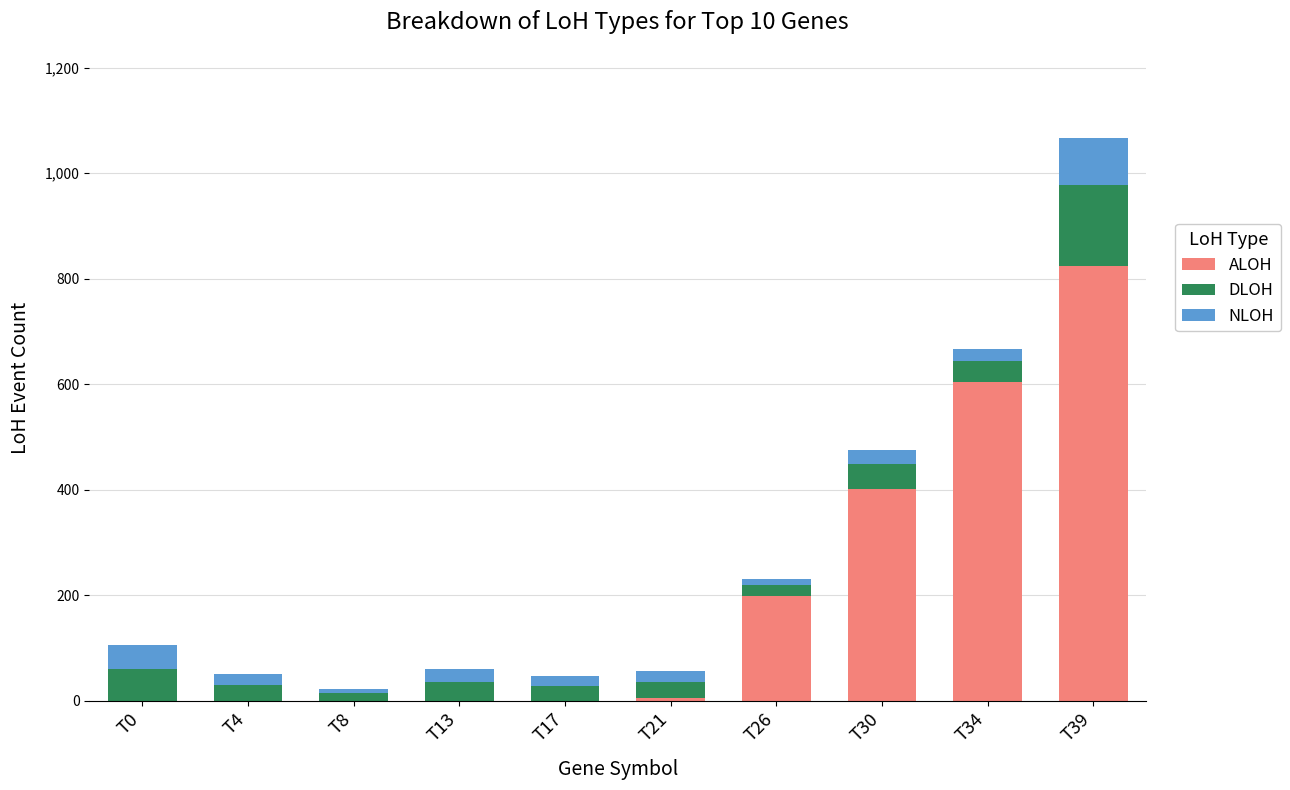

Are the bars grouped side by side (vs. stacked)?

No